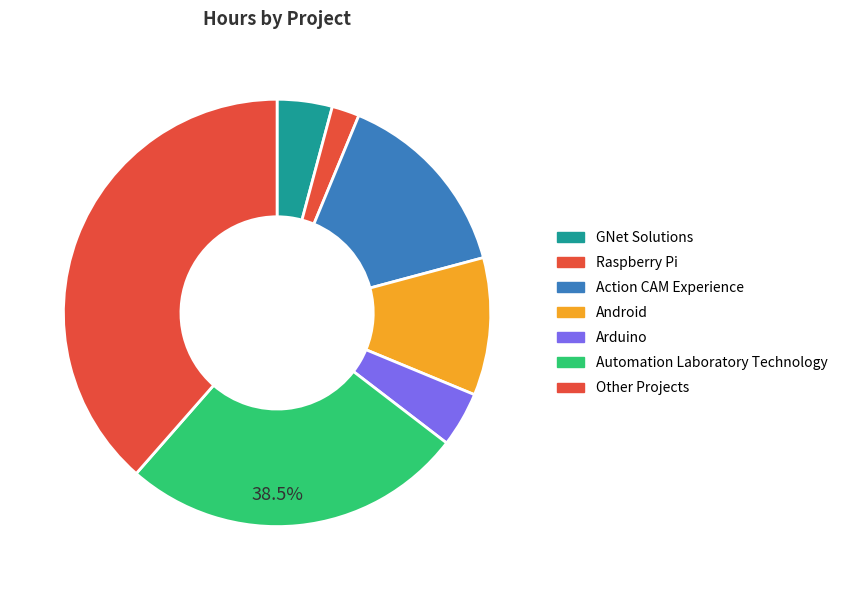

To the nearest percent, what is the difference between the largest and smallest slice percentages?

36%